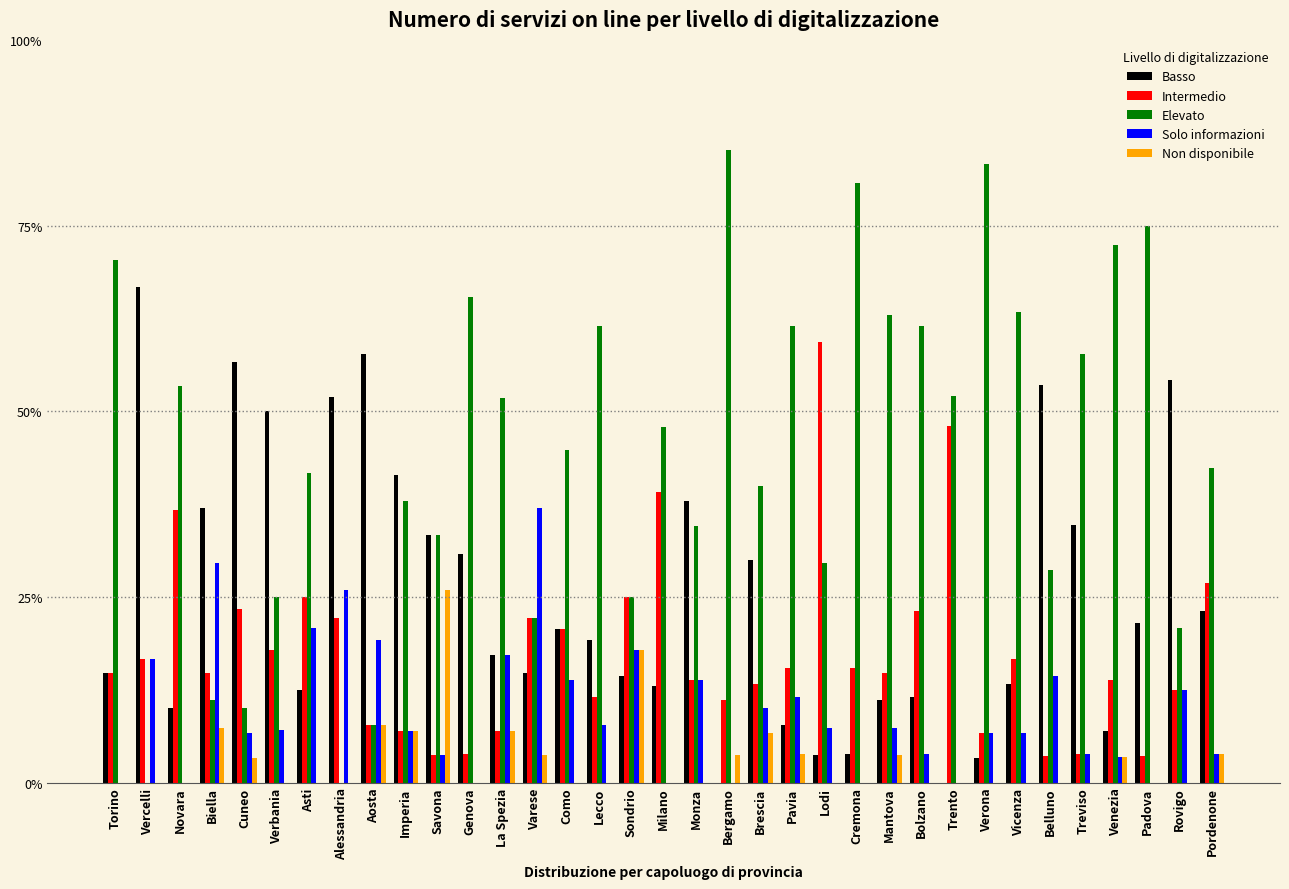

The value of Elevato at Belluno is 45.0. True or false?

False